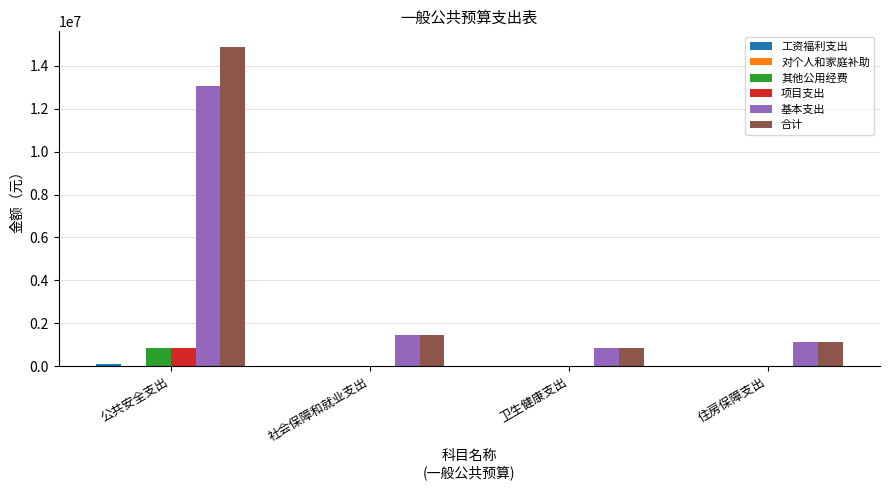

Between 公共安全支出 and 住房保障支出, which series saw the biggest shift?

合计